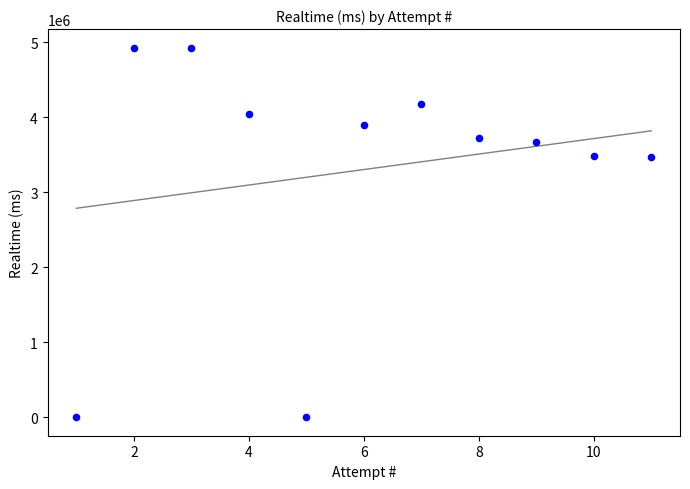

What is the range of Y values (max minus min)?

4926492